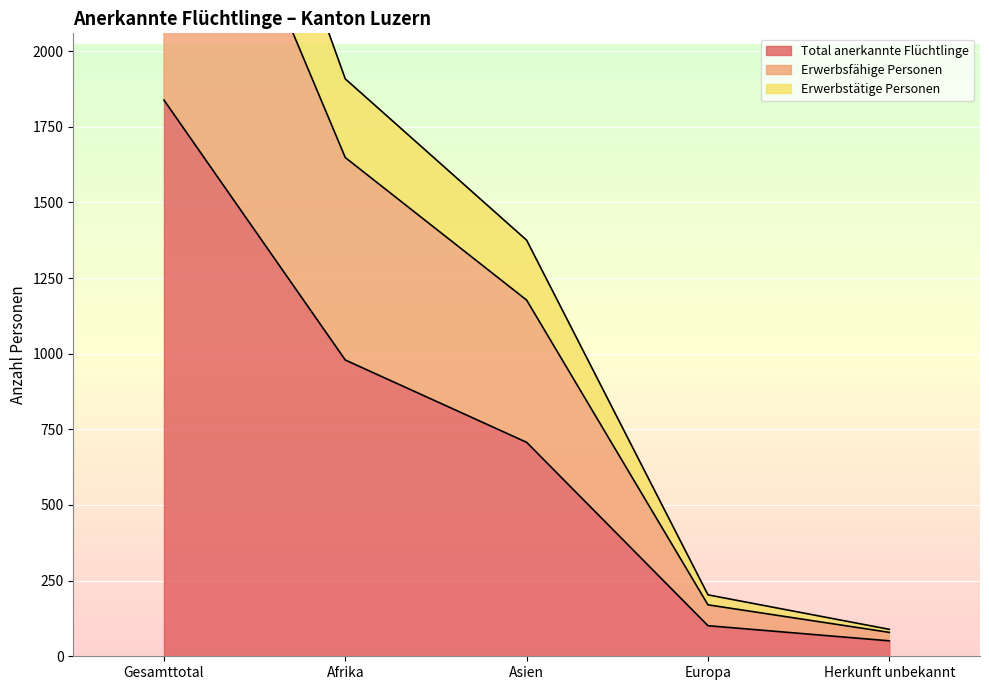

What are all the series names shown in the legend?

Total anerkannte Flüchtlinge, Erwerbsfähige Personen, Erwerbstätige Personen